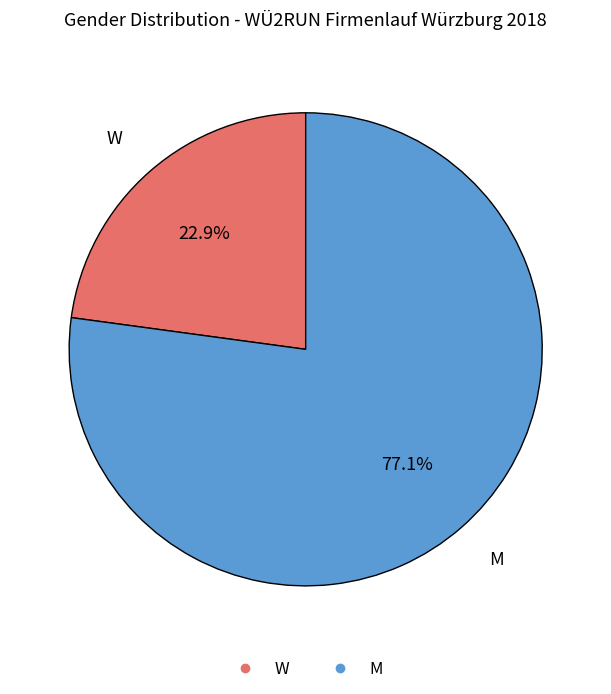

Which has a higher value, W or M?

M